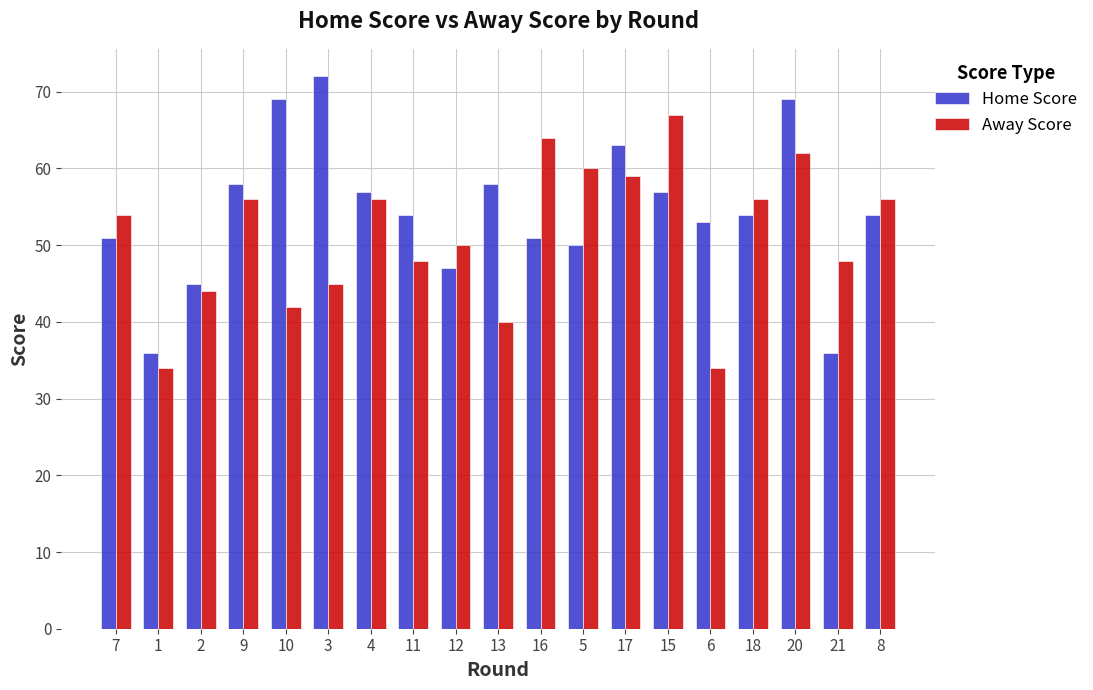

Is the value of Home Score at 6 greater than the value of Away Score at 7?

No